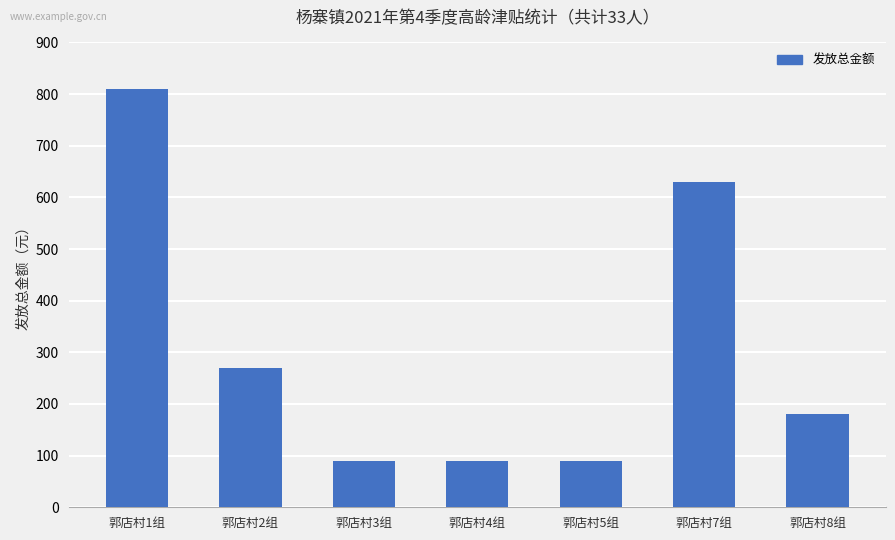

What is the difference between the values at 郭店村7组 and 郭店村1组?

180